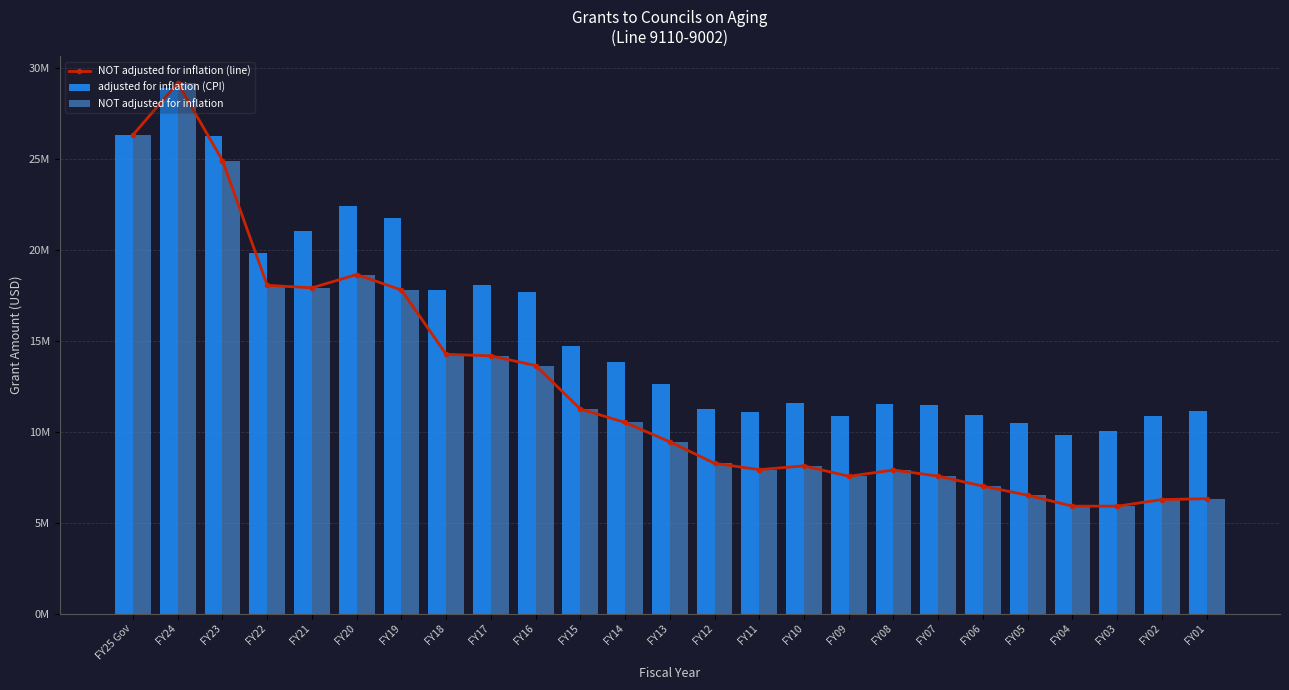

Reading right to left, extract all data points from this chart.

NOT adjusted for inflation (line): FY01=6310000	FY02=6260000	FY03=5900000	FY04=5900000	FY05=6500000	FY06=7000000	FY07=7550000	FY08=7885000	FY09=7543424	FY10=8115068	FY11=7904327	FY12=8254327	FY13=9433748	FY14=10500000	FY15=11235000	FY16=13625000	FY17=14160000	FY18=14242900	FY19=17776125	FY20=18627400	FY21=17895000	FY22=18036651	FY23=24888519	FY24=29150000	FY25 Gov=26300000
adjusted for inflation (CPI): FY01=11151851	FY02=10870986	FY03=10024968	FY04=9808609	FY05=10490891	FY06=10886628	FY07=11444572	FY08=11524838	FY09=10873306	FY10=11583280	FY11=11063011	FY12=11223267	FY13=12614304	FY14=13824929	FY15=14687581	FY16=17694476	FY17=18053400	FY18=17760951	FY19=21716676	FY20=22402591	FY21=21040149	FY22=19789081	FY23=26212332	FY24=28894563	FY25 Gov=26300000
NOT adjusted for inflation: FY01=6310000	FY02=6260000	FY03=5900000	FY04=5900000	FY05=6500000	FY06=7000000	FY07=7550000	FY08=7885000	FY09=7543424	FY10=8115068	FY11=7904327	FY12=8254327	FY13=9433748	FY14=10500000	FY15=11235000	FY16=13625000	FY17=14160000	FY18=14242900	FY19=17776125	FY20=18627400	FY21=17895000	FY22=18036651	FY23=24888519	FY24=29150000	FY25 Gov=26300000